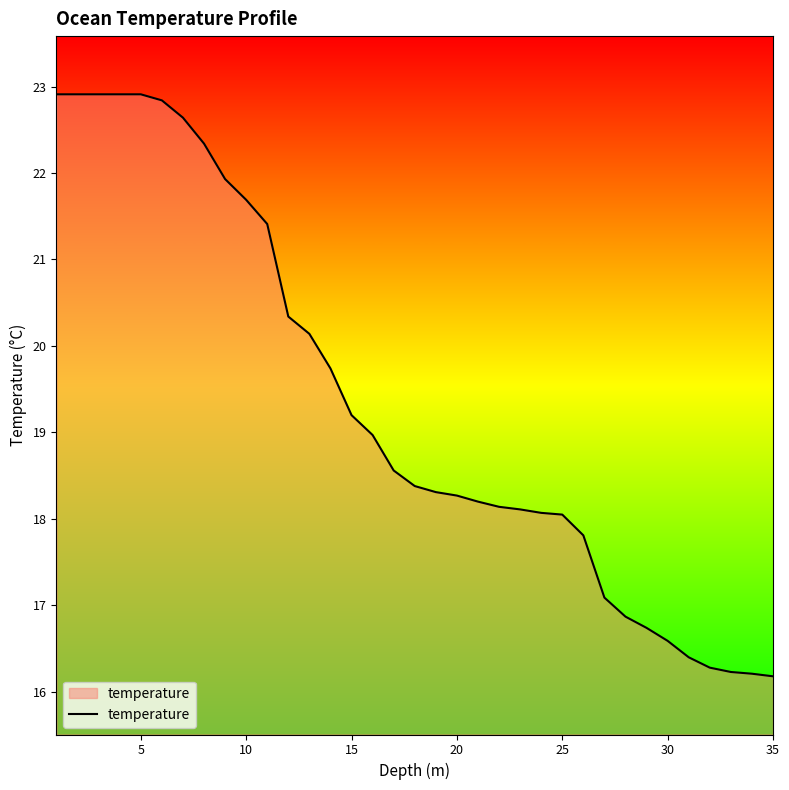

What is the maximum value shown in the chart?

22.9